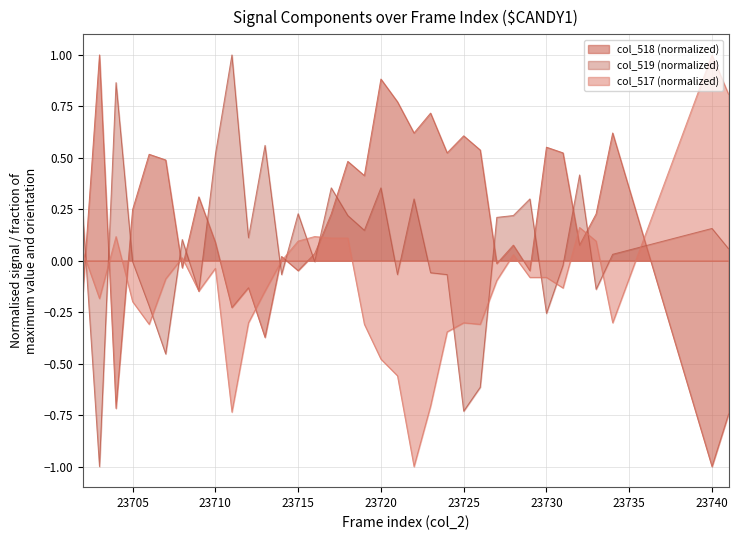

Does the chart display data point markers on the line(s)?

No